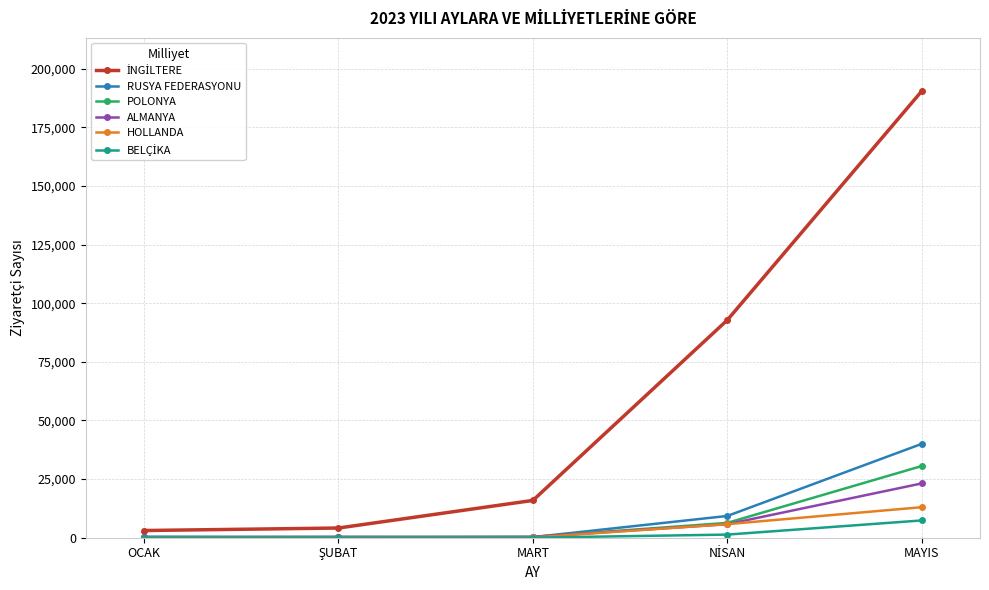

What is the maximum value shown in the chart?

190400